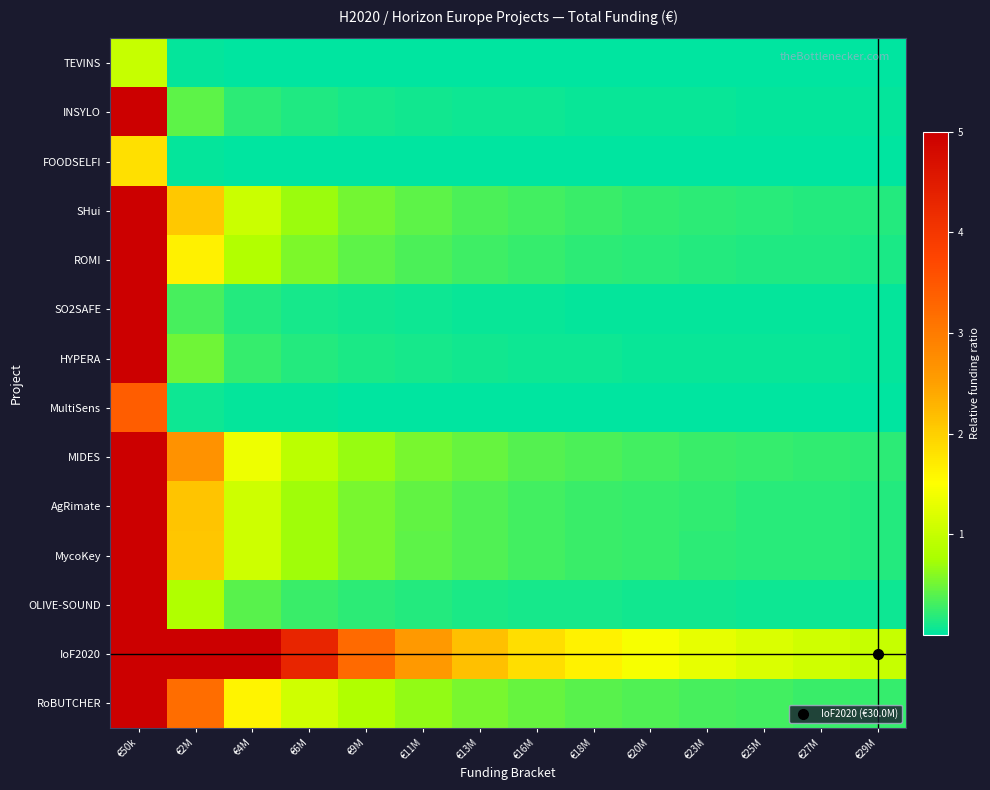

What is the total value across all series at €23M?

2.9